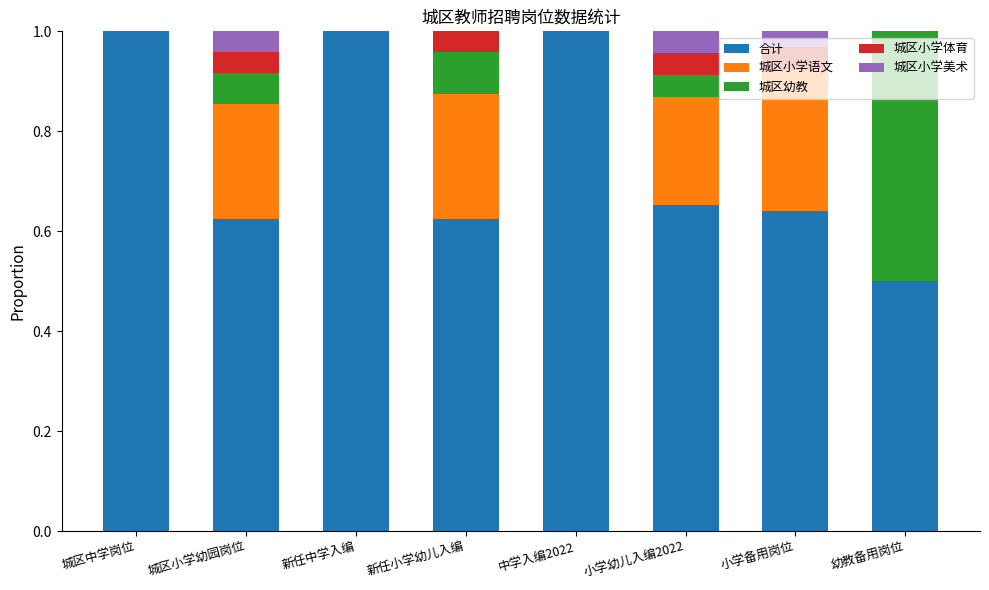

What is the sum of all 合计 values?

6.0